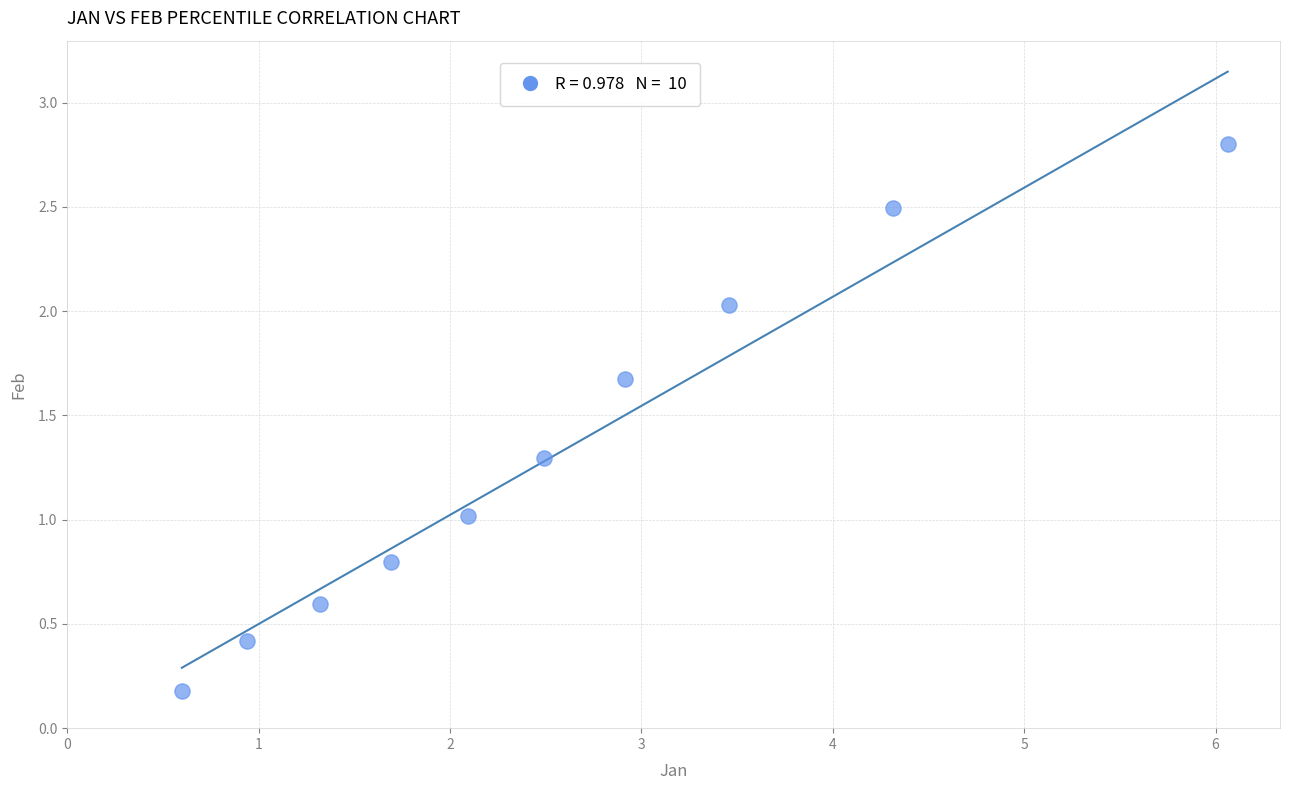

What is the average X value?

2.6